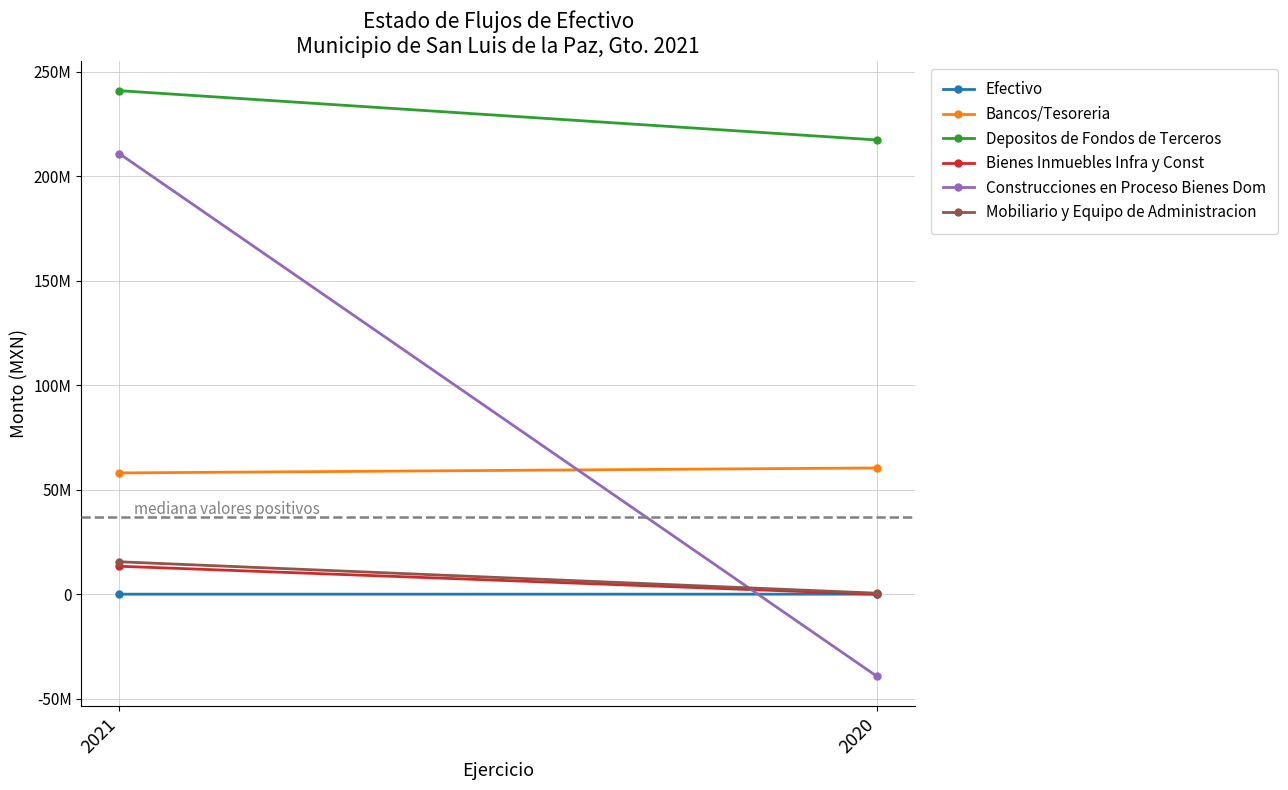

What is the difference between the highest and lowest values at 2021?

240959532.6